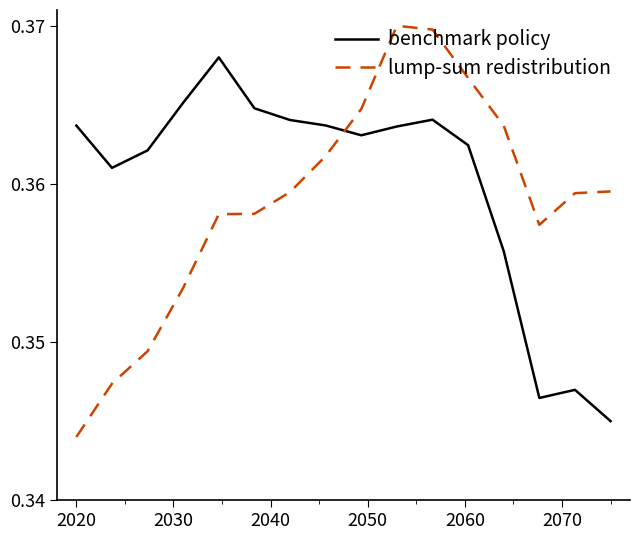

Which series has the largest range (max minus min)?

lump-sum redistribution